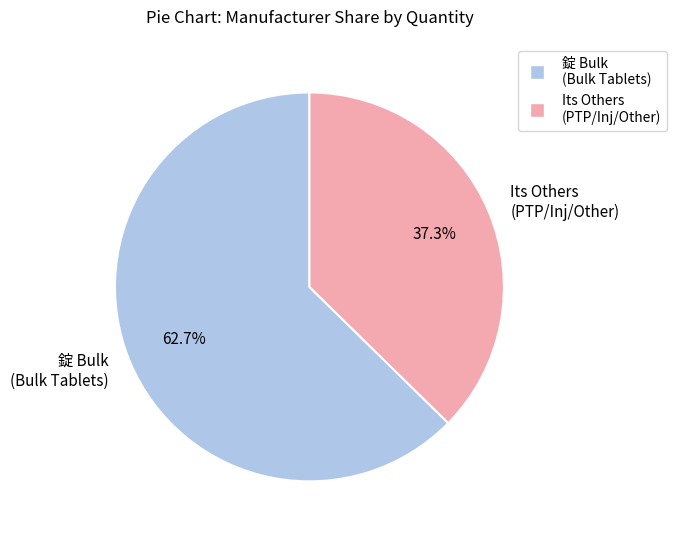

Rank the categories by value from highest to lowest.

錠 Bulk (Bulk Tablets), Its Others (PTP/Inj/Other)